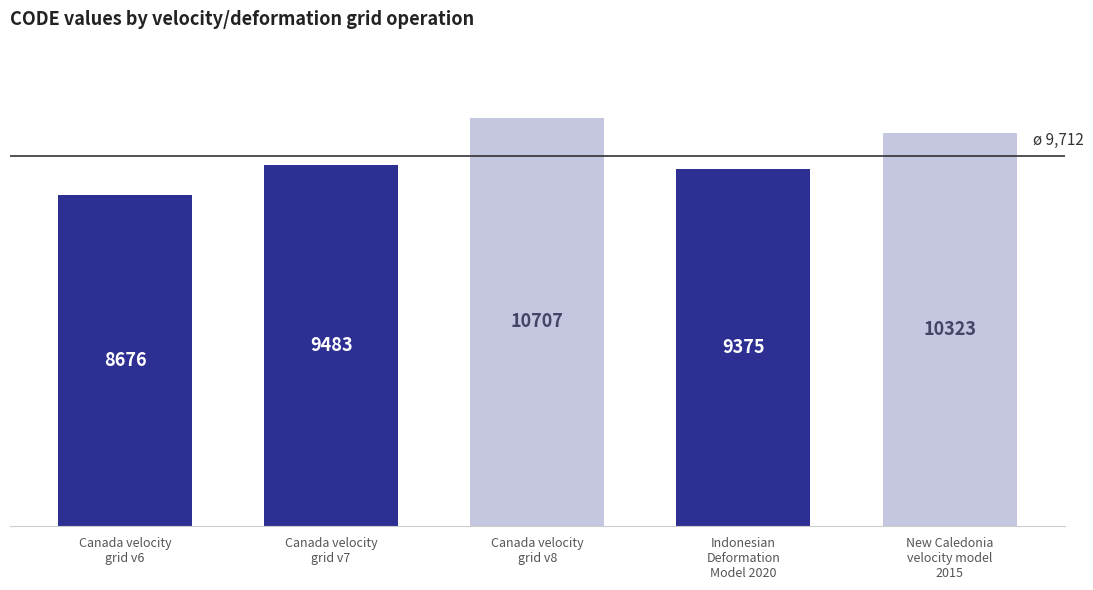

What is the minimum value shown in the chart?

8676